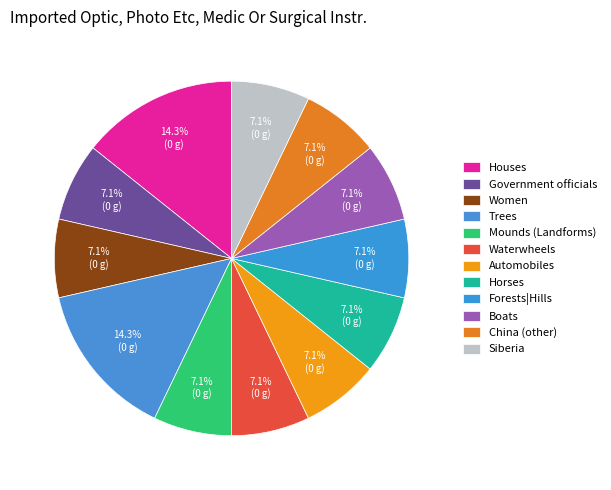

Count the number of slices in the pie.

12